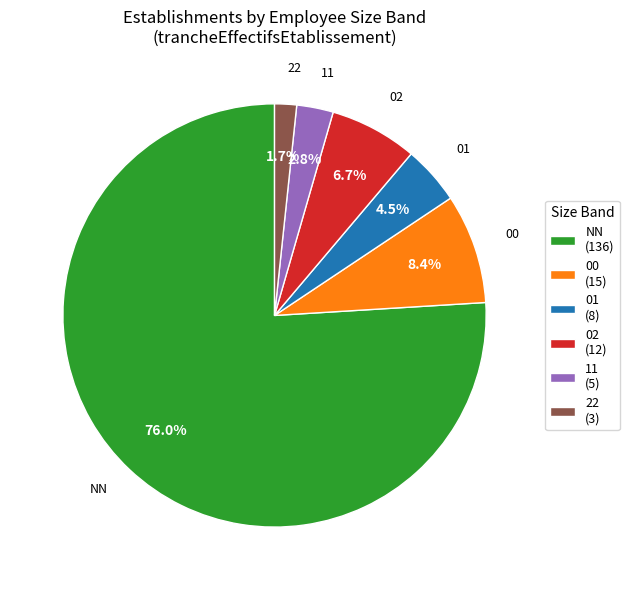

Which category has the biggest portion of the pie?

NN